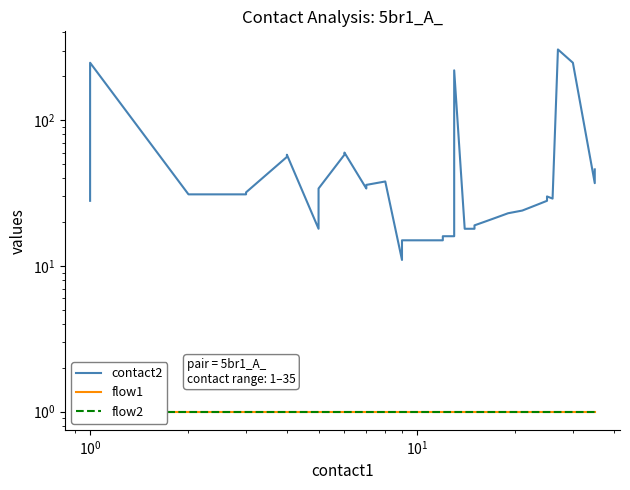

Which series has the largest total across all categories?

contact2